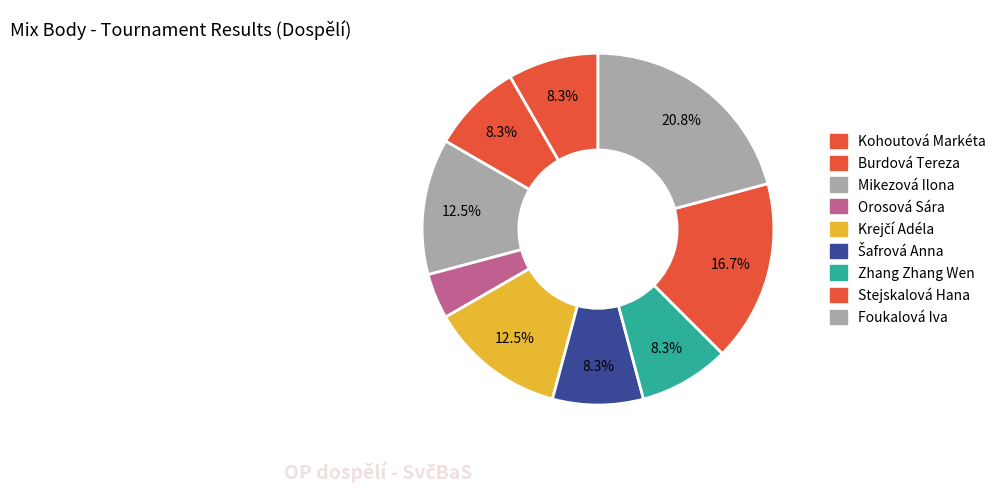

Count the number of slices in the pie.

9